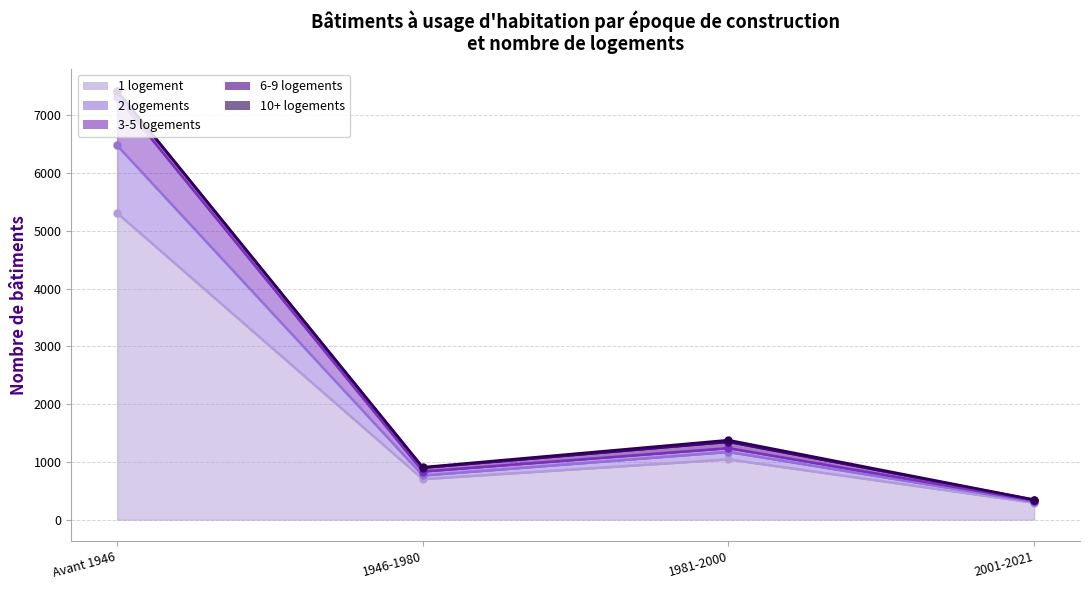

The value of 2 logements at 2001-2021 is 530. True or false?

False